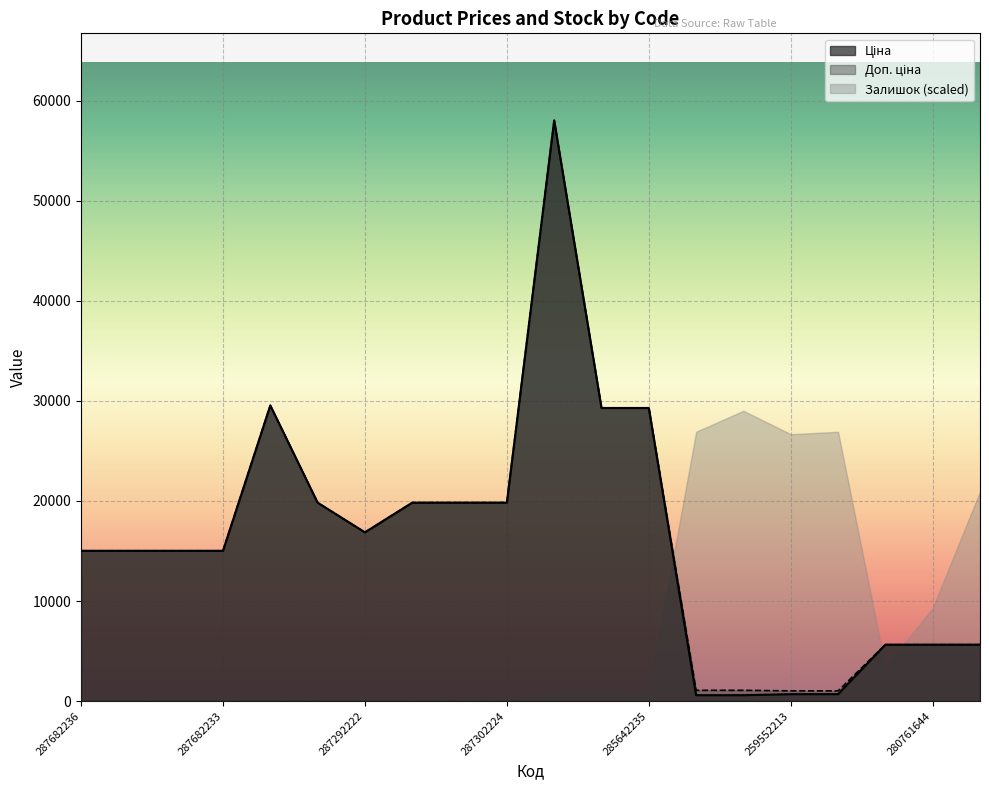

At which category does Ціна reach its first local valley?

287292222